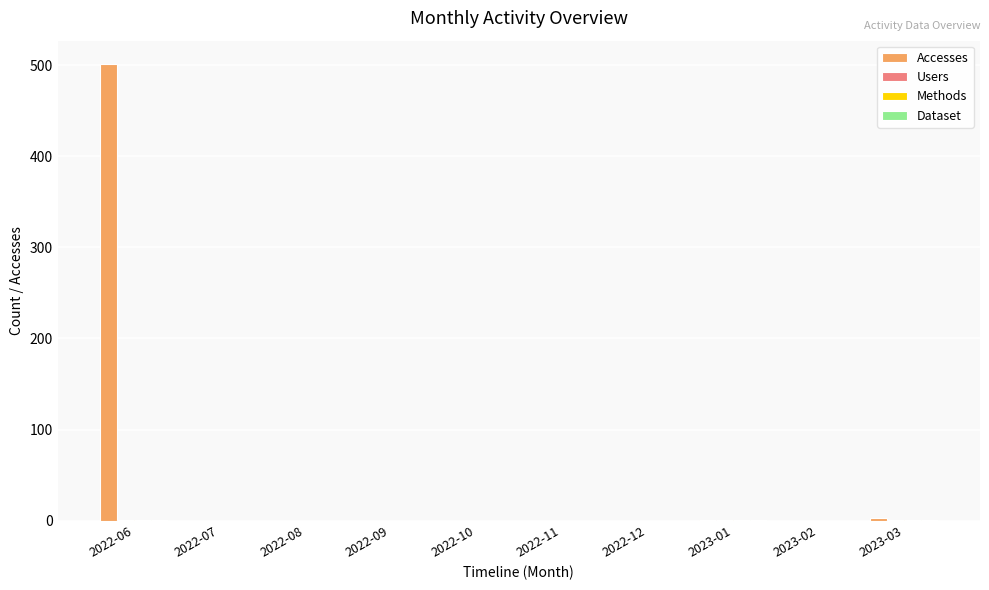

What is the maximum value shown in the chart?

502